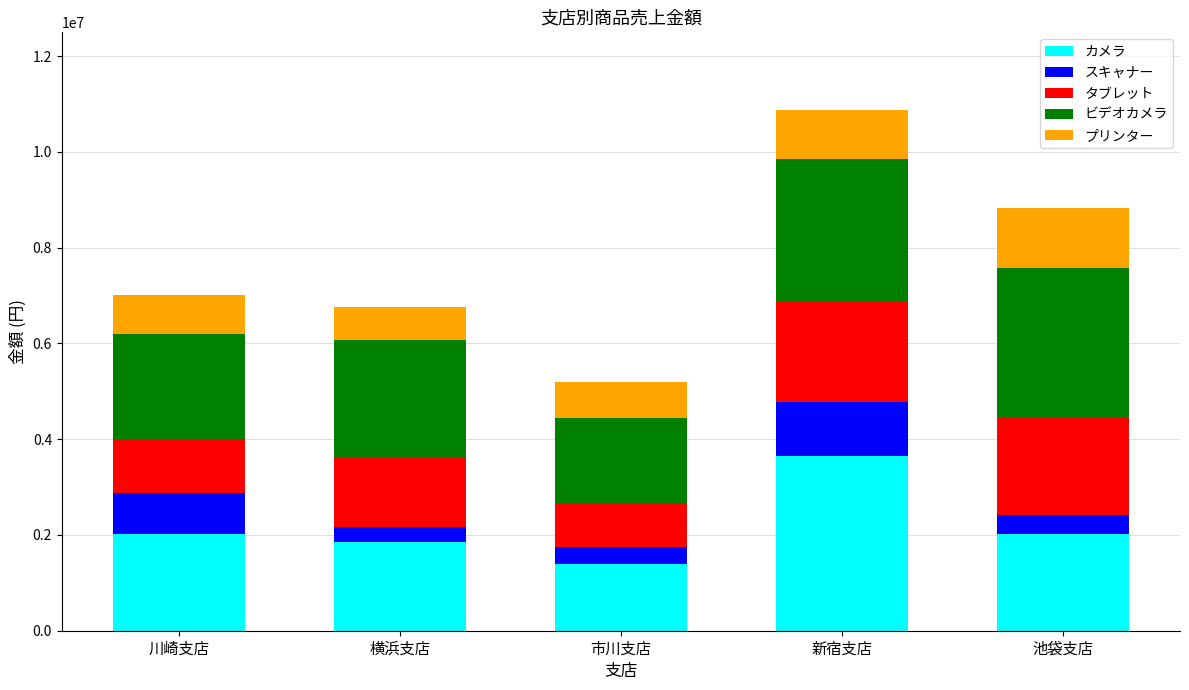

True or false: カメラ has a value of 569226 at 川崎支店.

False